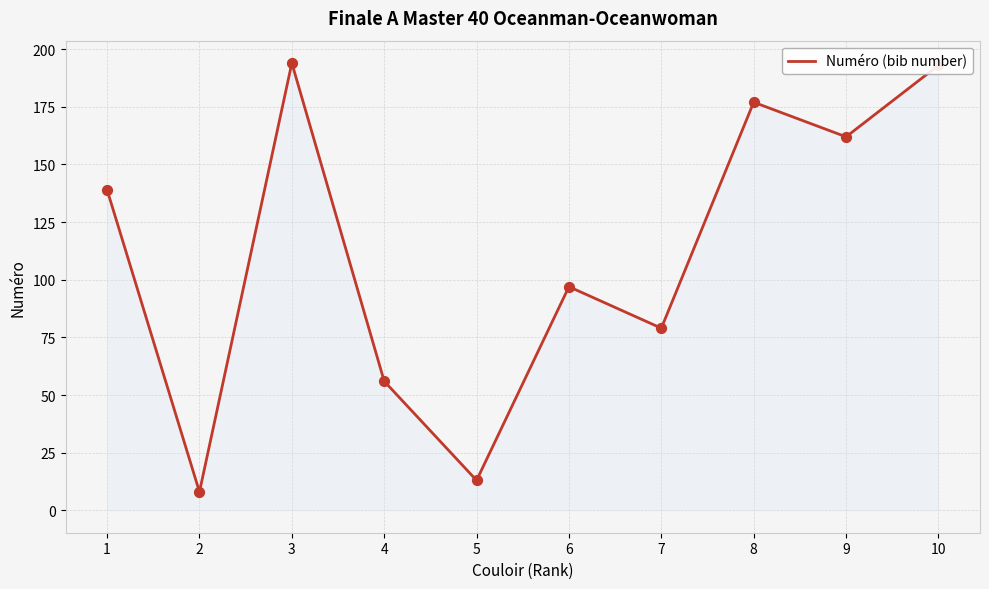

Which has a higher value, 5 or 4?

4